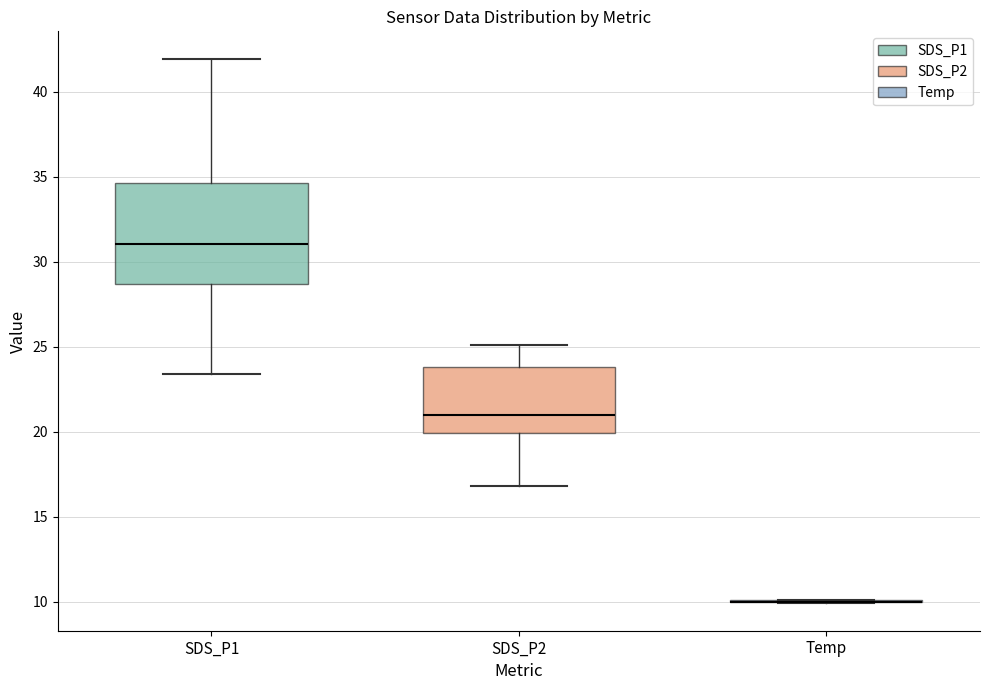

Reading left to right, read every box against the y-axis: the position of its median line, the range the box covers, and the ends of its whiskers. The values are not printed on the chart, so give them approximately, as read against the axis.

SDS_P1: median 31.0, box 28.5 to 34.5, whiskers 23.5 to 42.0
SDS_P2: median 21.0, box 20.0 to 24.0, whiskers 17.0 to 25.0
Temp: box collapsed to a line at 10.0, whiskers 10.0 to 10.0